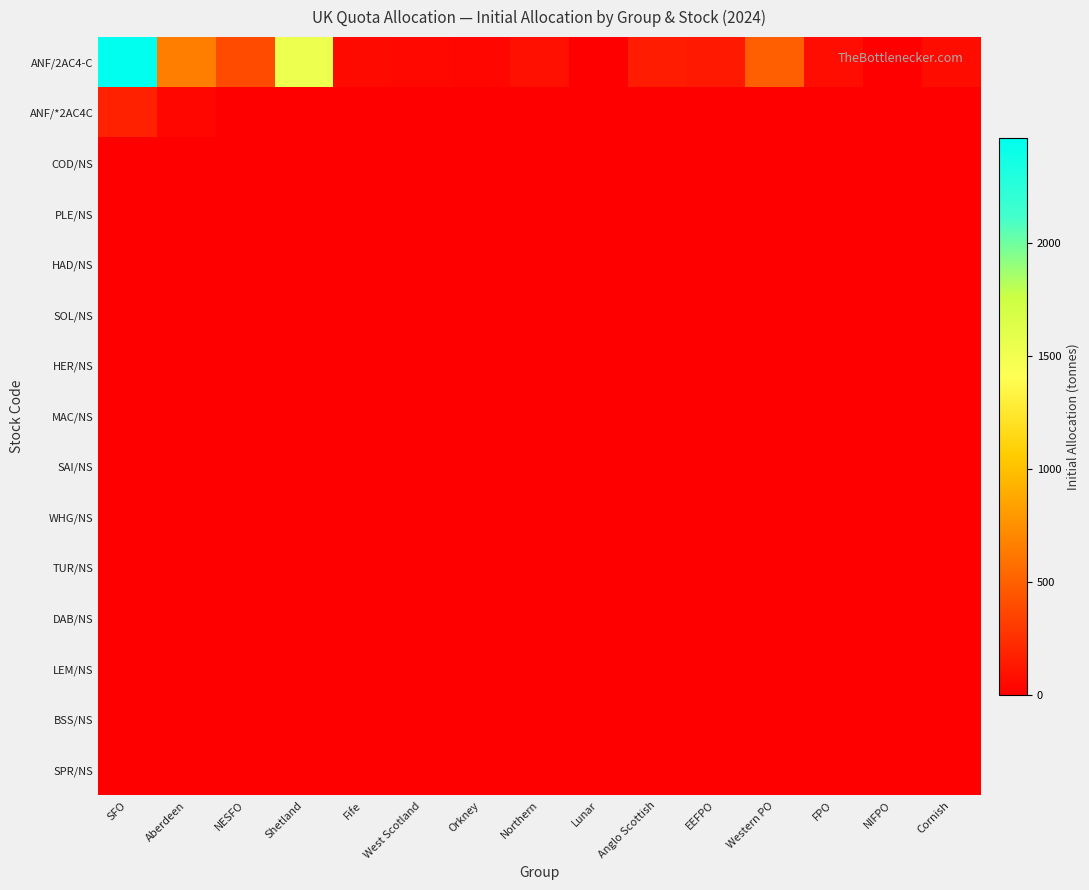

What is the total value across all series at NESFO?

393.7